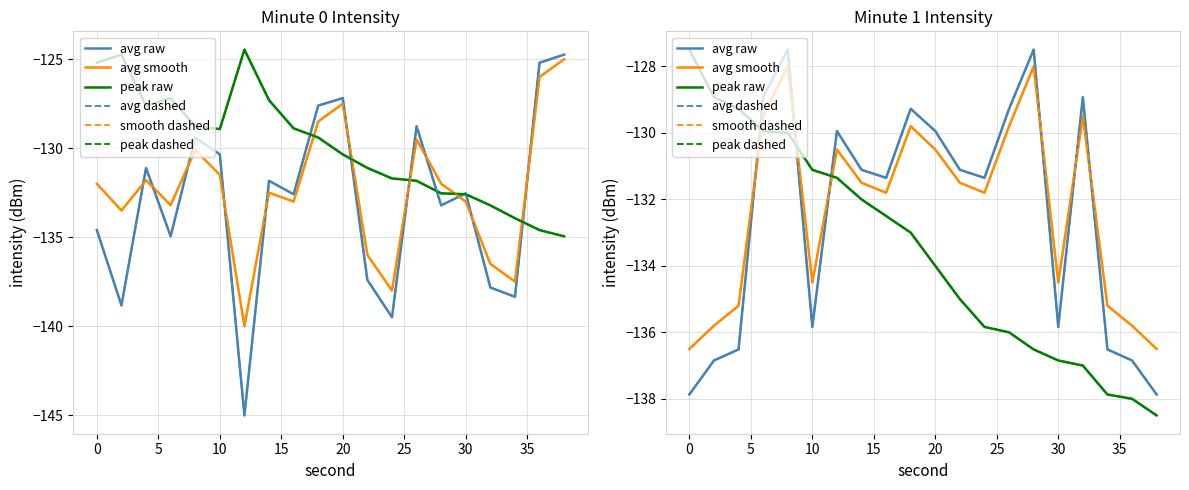

The value of peak raw at 16 is -181.6. True or false?

False